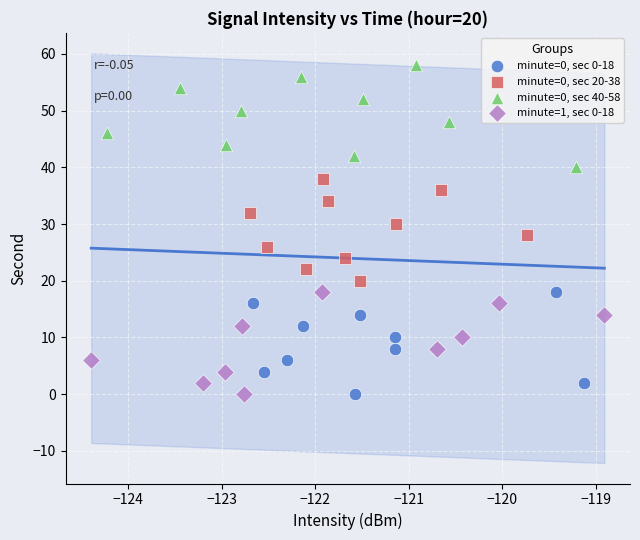

Which series reaches the maximum Y coordinate?

minute=0, sec 40-58